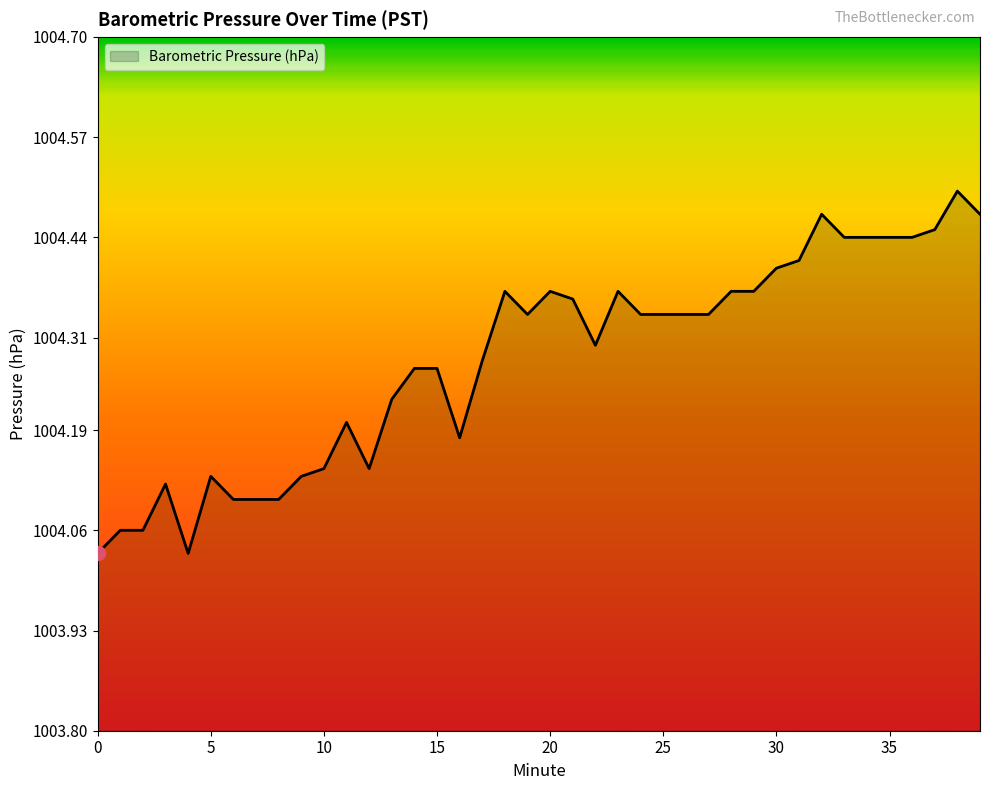

What is the difference between the maximum and minimum values?

0.5